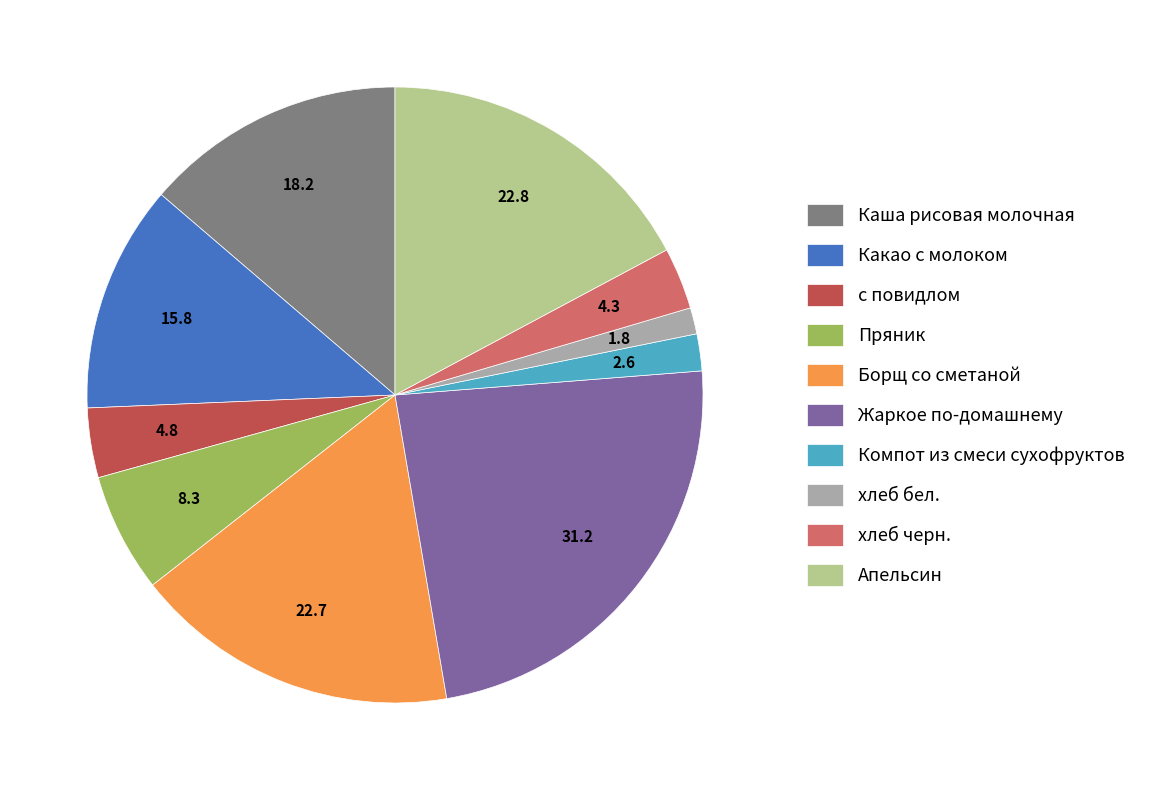

Combined, do Жаркое по-домашнему and Какао с молоком account for over 50%?

No